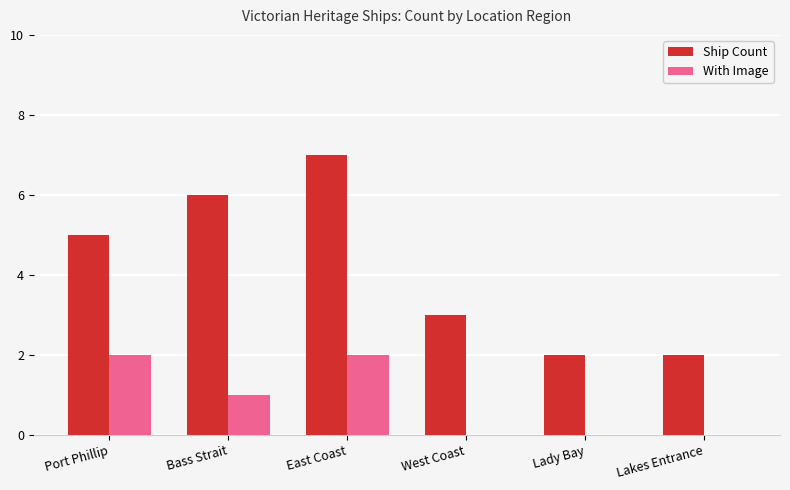

What is the highest value of the Ship Count series?

7